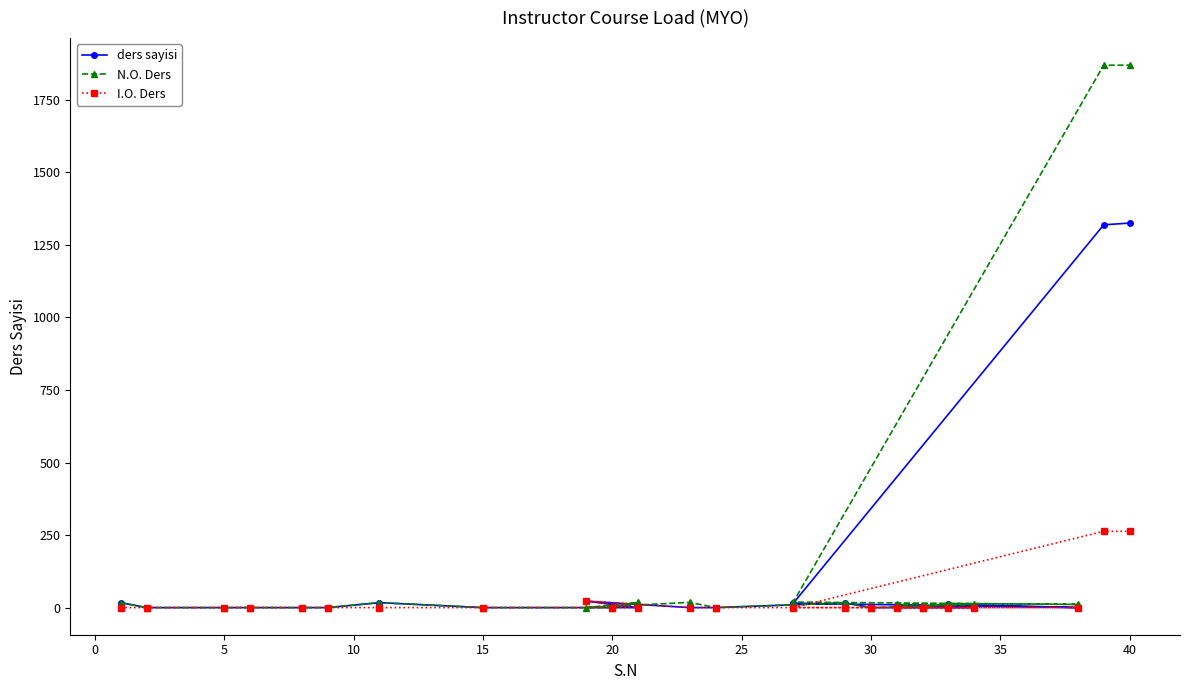

Rank the series by their maximum value, from highest to lowest.

N.O. Ders, ders sayisi, I.O. Ders